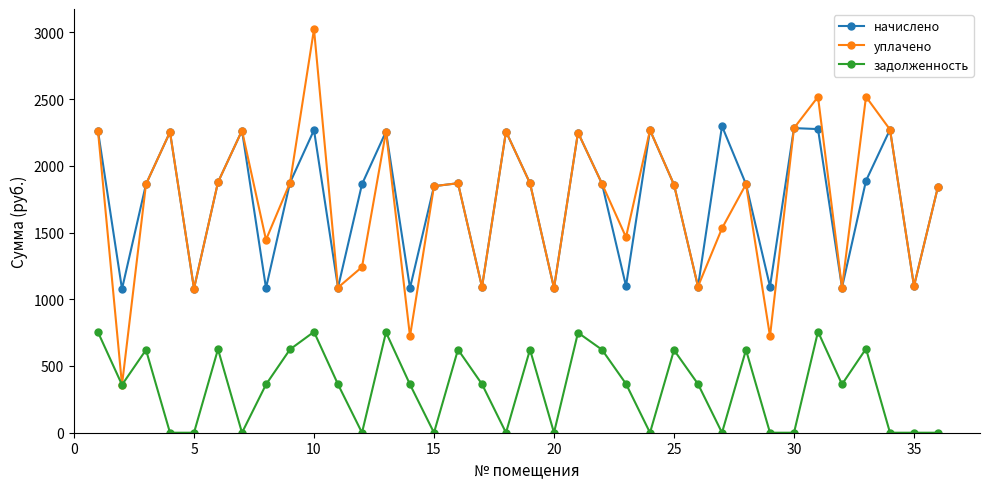

True or false: задолженность and начислено intersect in this chart.

False